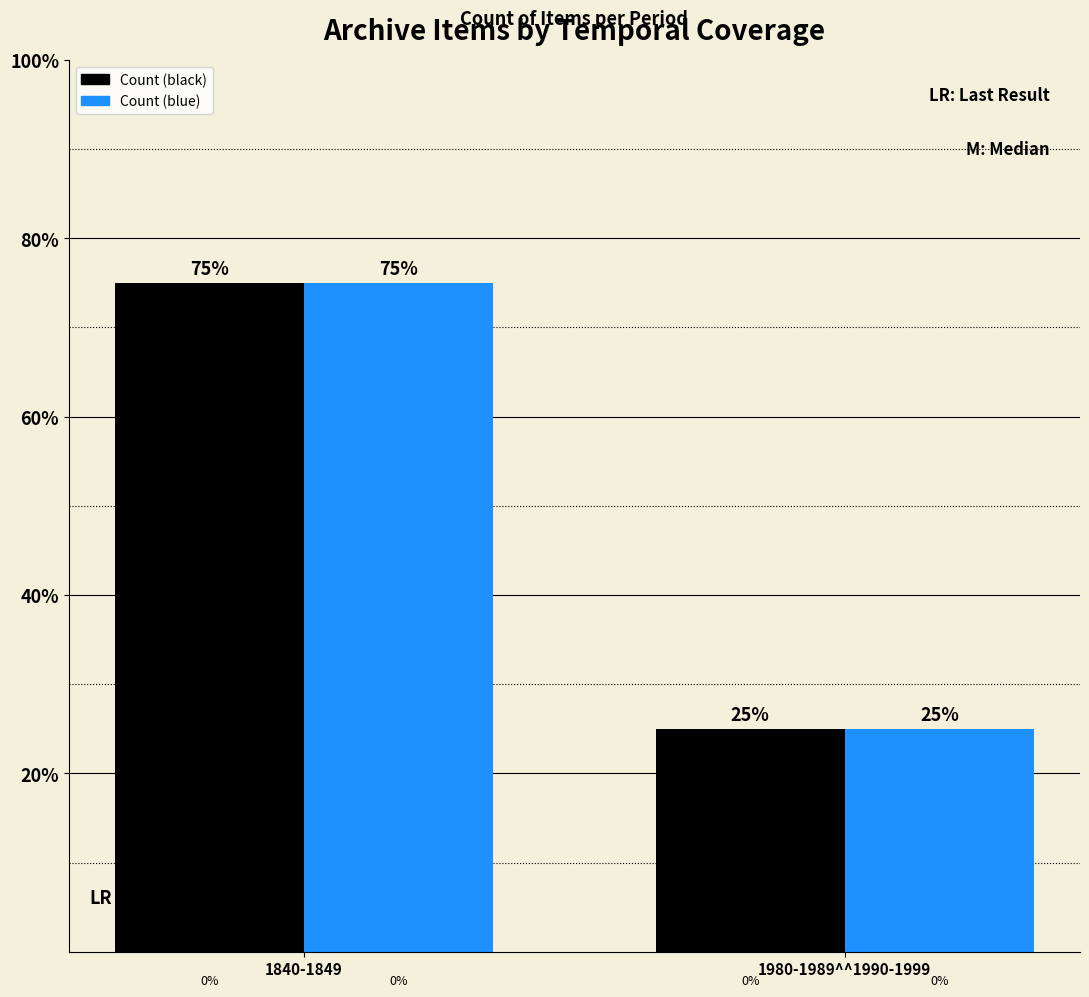

What is the difference between the Count (blue) values at 1980-1989^^1990-1999 and 1840-1849?

50